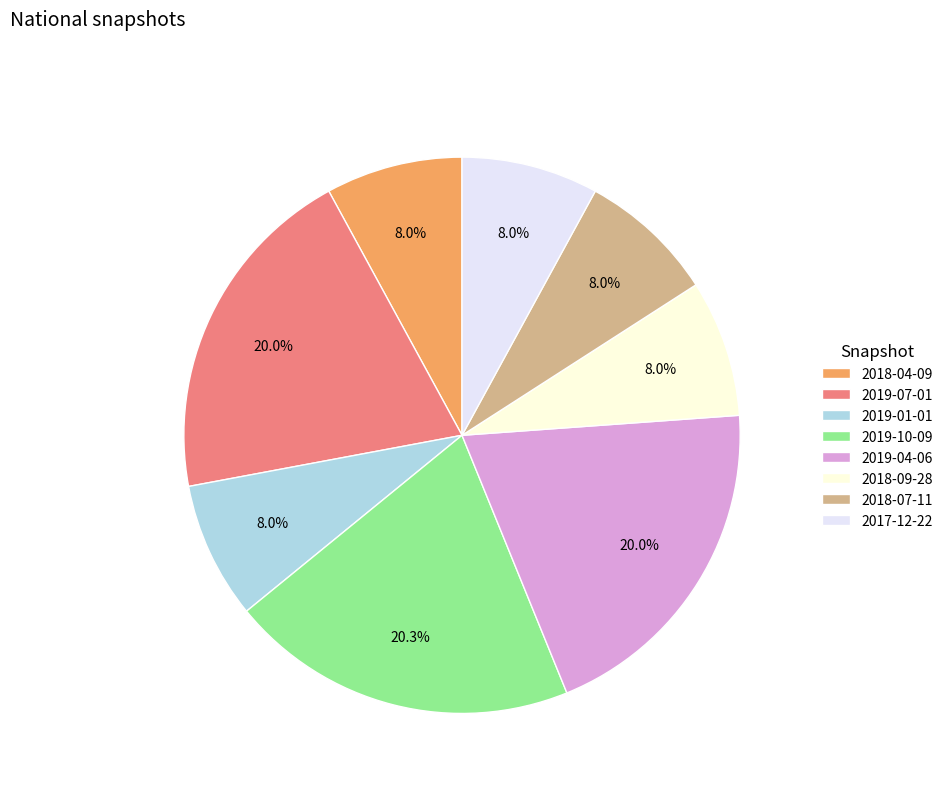

What is the ratio of the value at 2019-04-06 to the value at 2019-10-09?

1.0